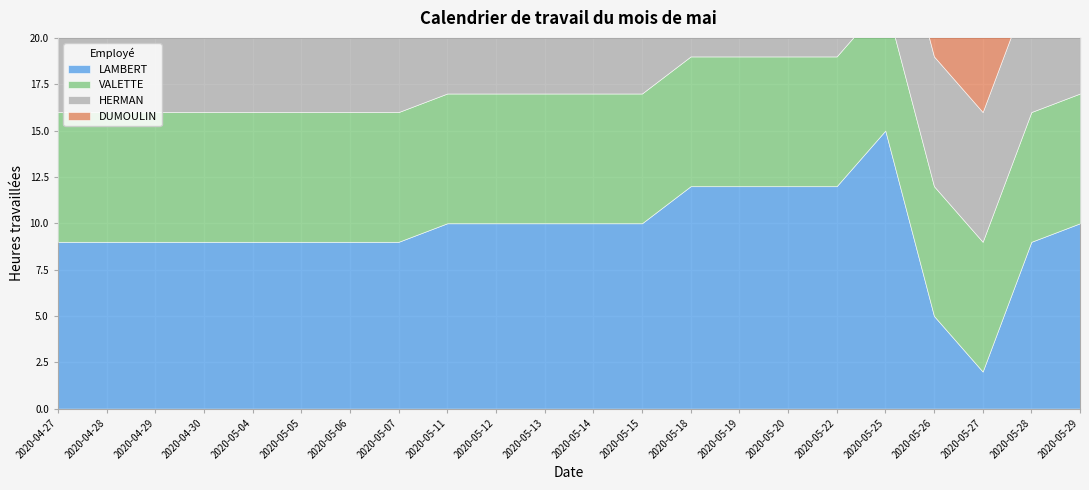

What is the difference between the highest and lowest values at 2020-05-28?

4.2